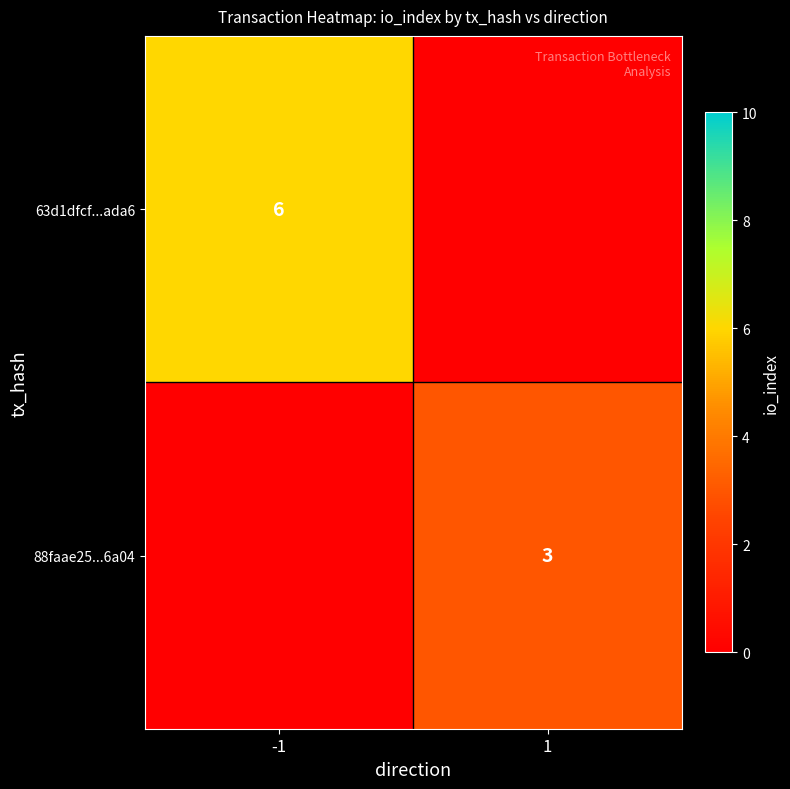

What is the average value of the 63d1dfcf...ada6 series?

3